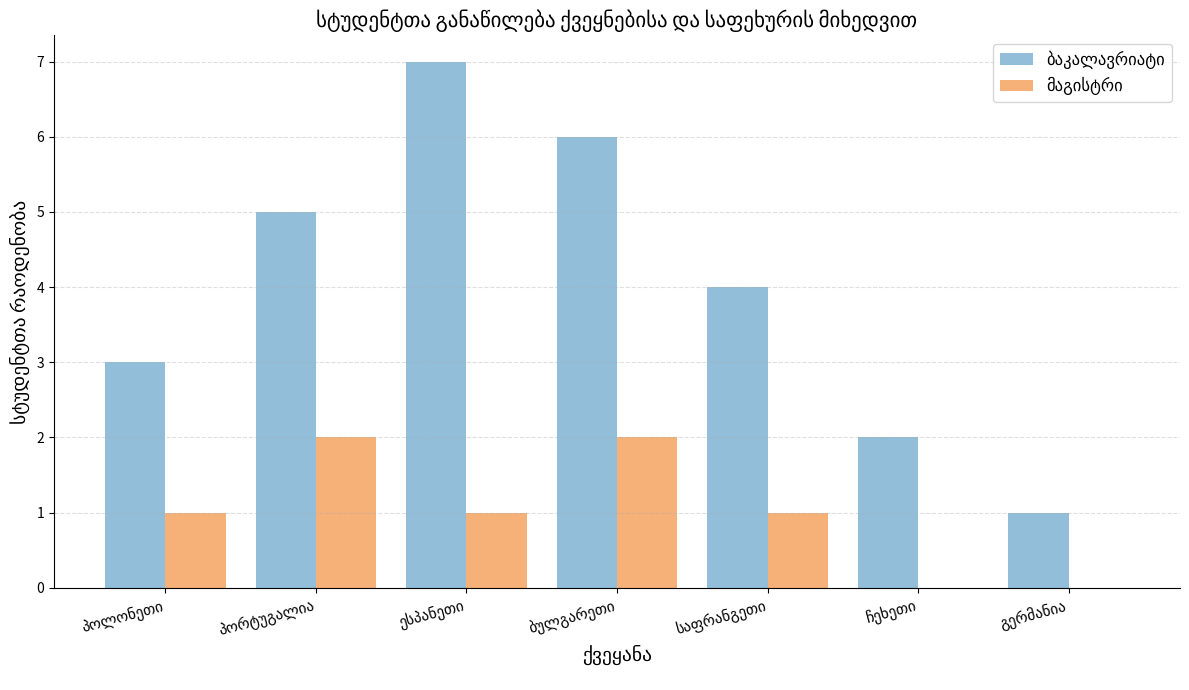

What is the total value across all series at პოლონეთი?

4